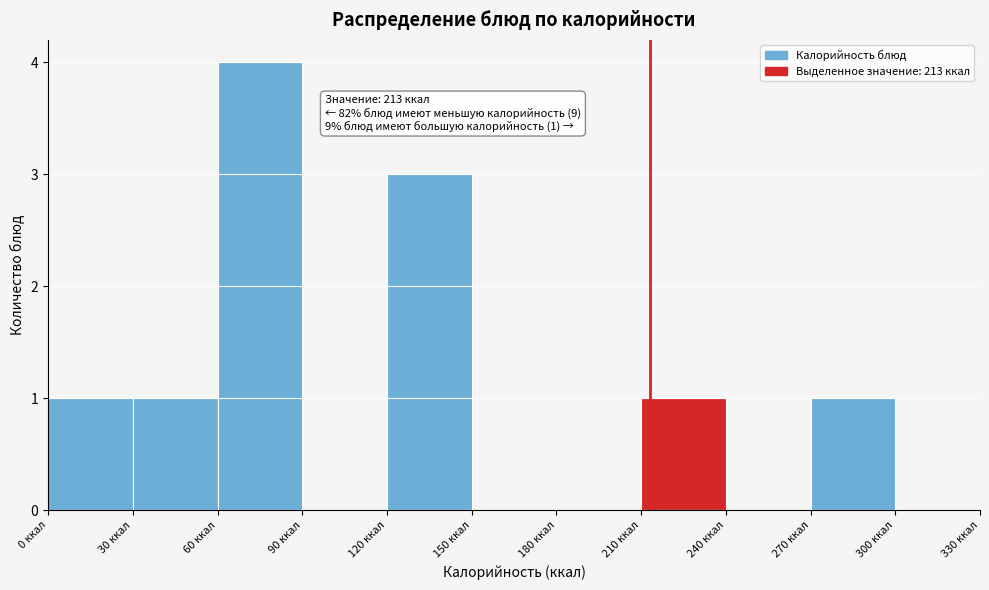

Which range on the x-axis has the tallest bar?

60 to 90